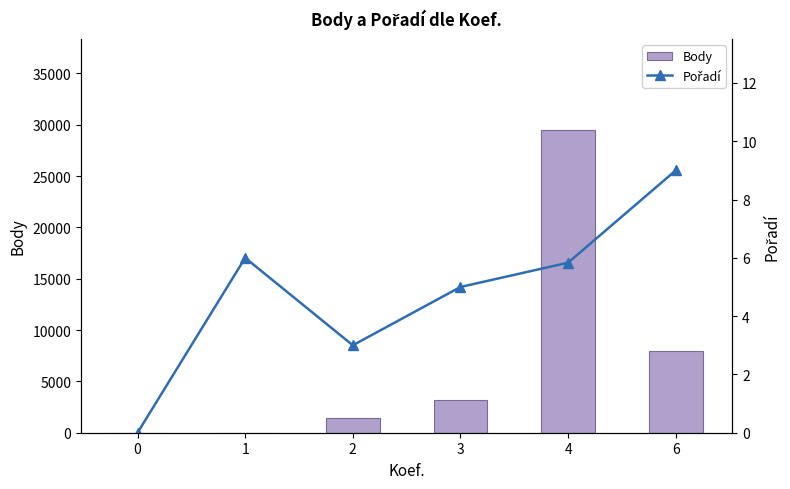

What is the sum of the Pořadí values at 2 and 6?

12.0